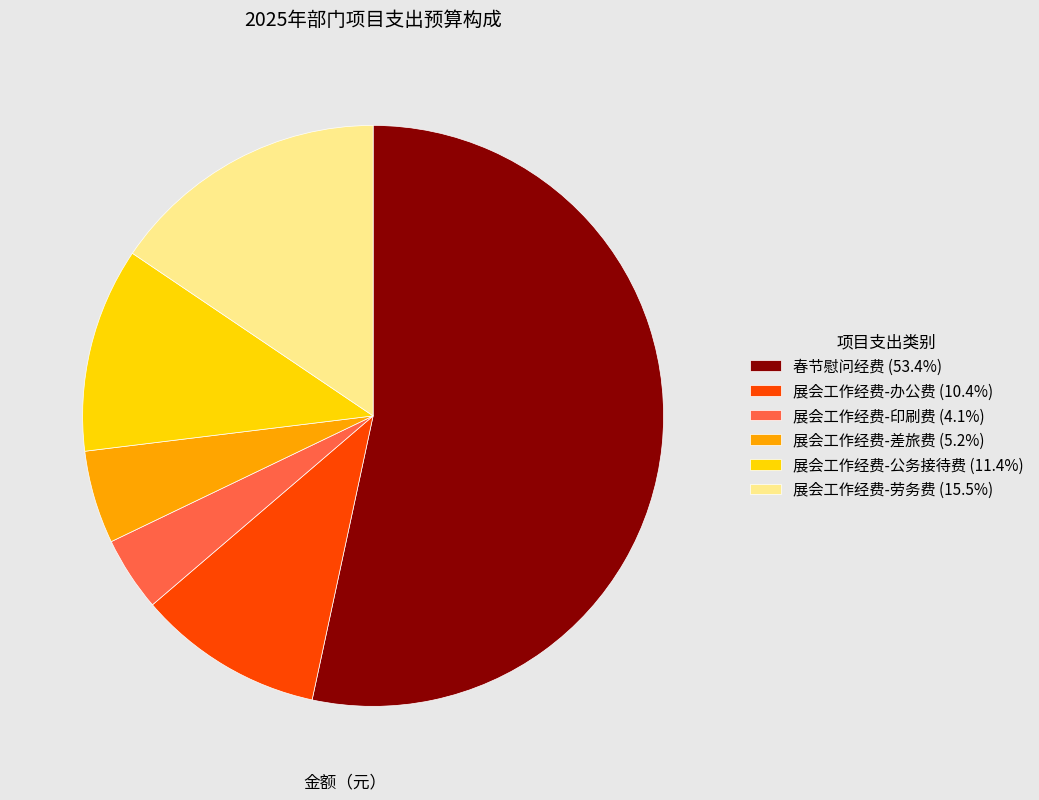

Is it true that 展会工作经费-办公费 is 10% of the pie?

True